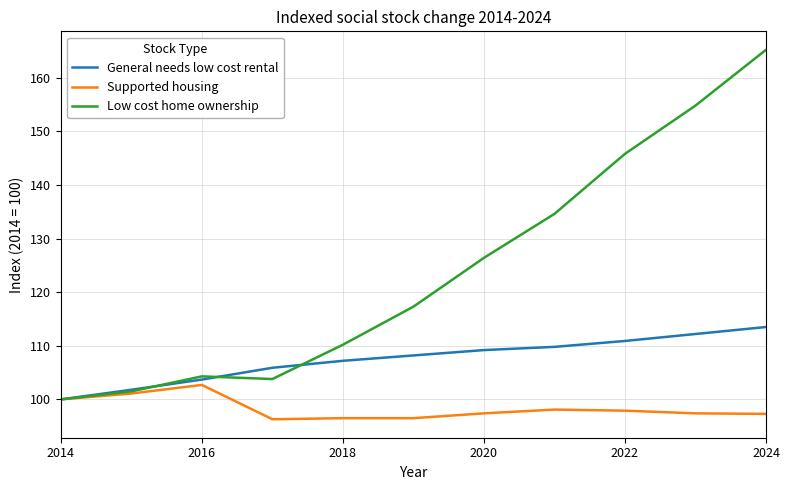

Which series has the largest range (max minus min)?

Low cost home ownership